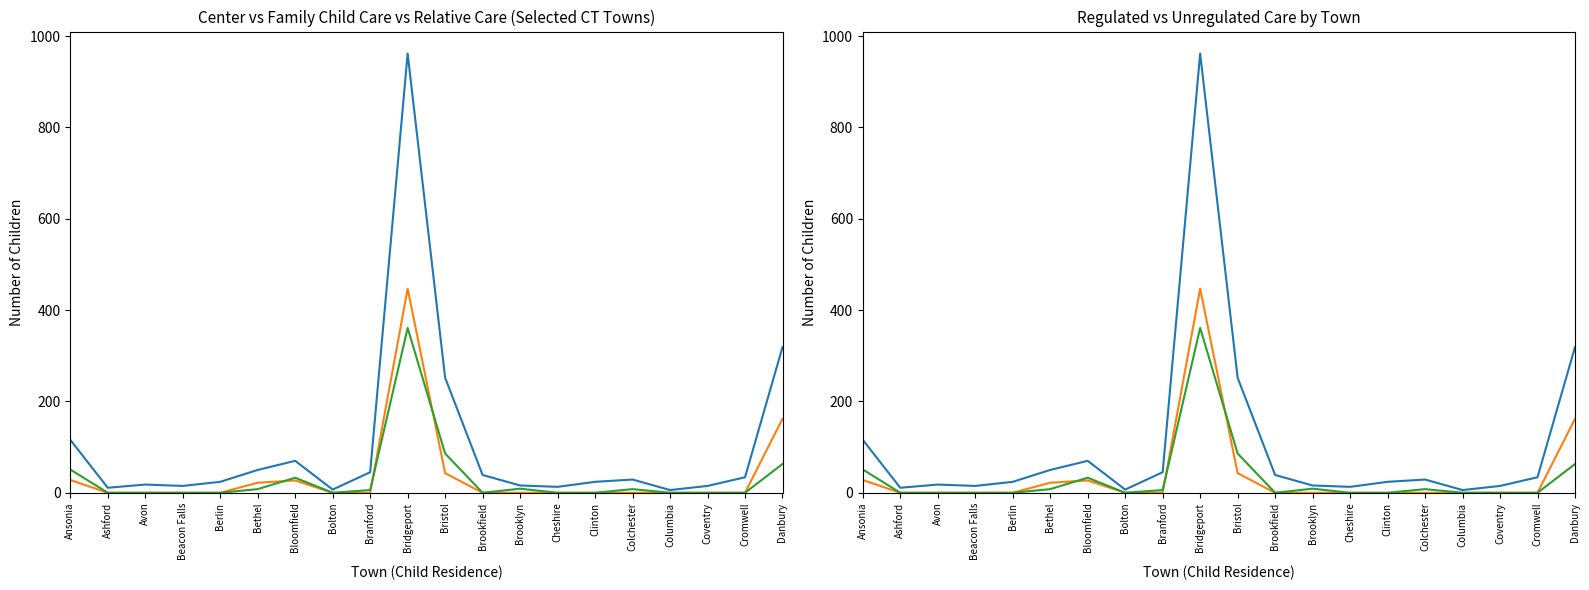

What is the total value across all series at Coventry?

15